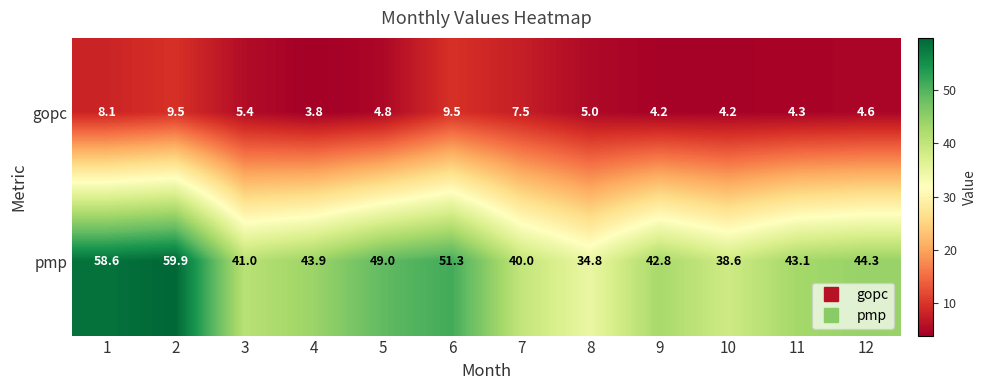

Which category has the highest value across all series?

2